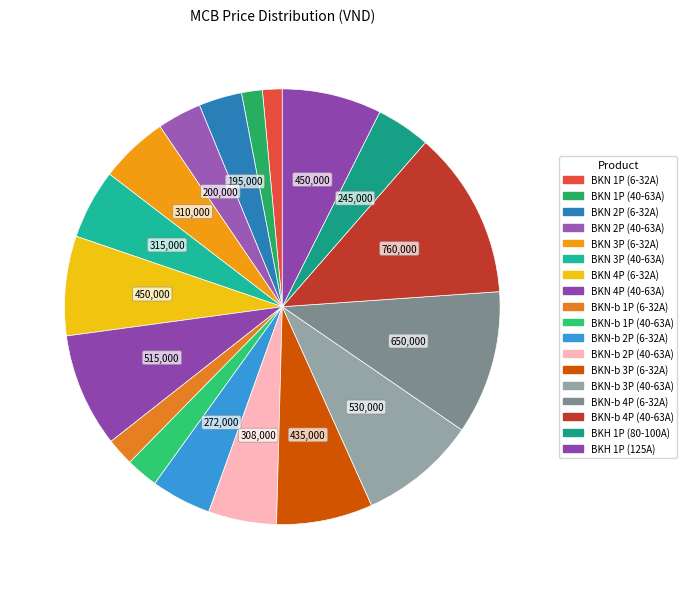

What is the change in value from BKN-b 1P (40-63A) to BKH 1P (80-100A)?

+99000